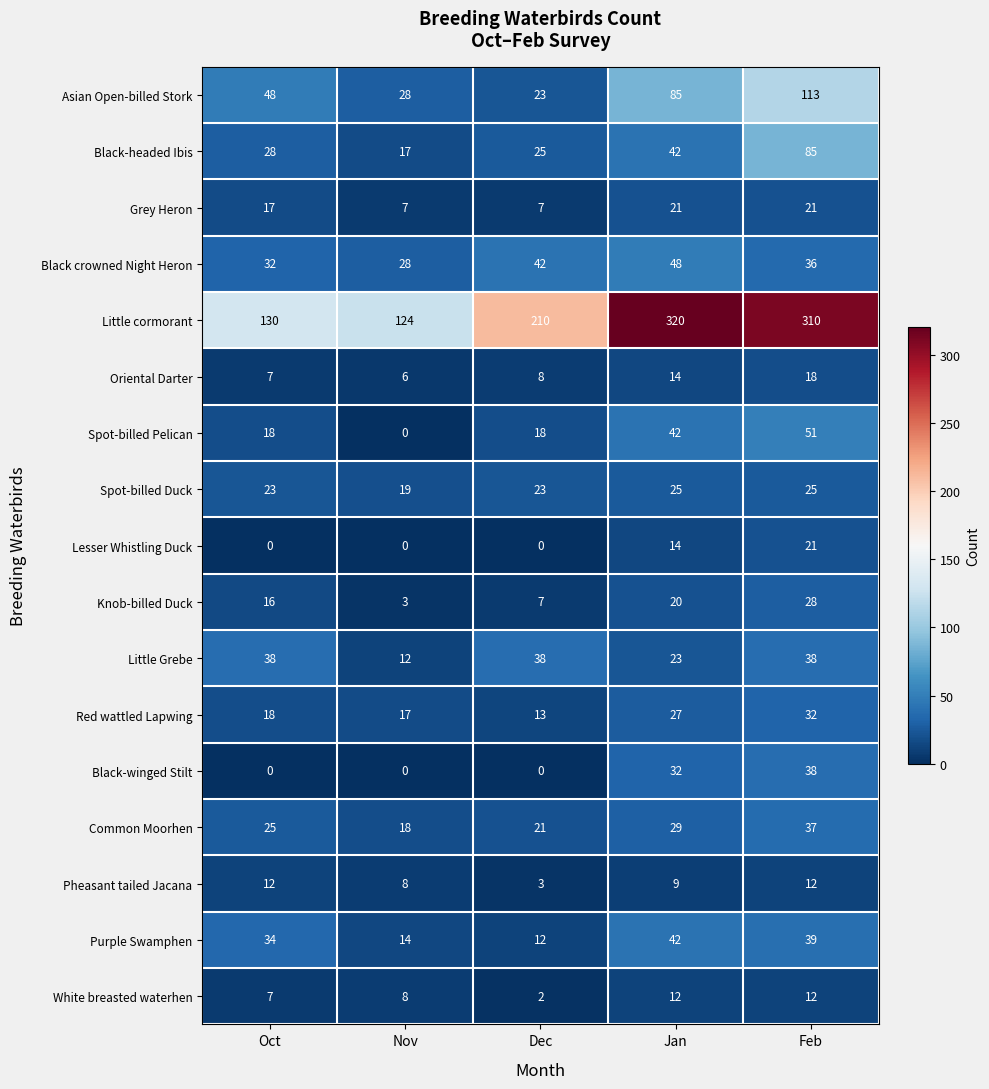

What is the greatest value displayed?

320